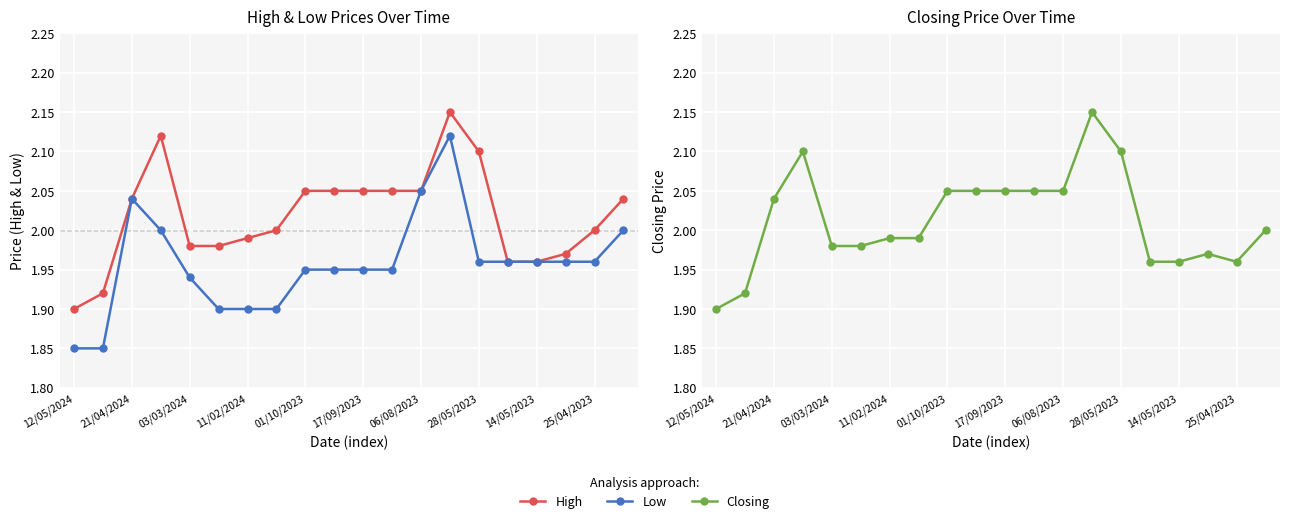

How many values in the Closing series are below 2?

10